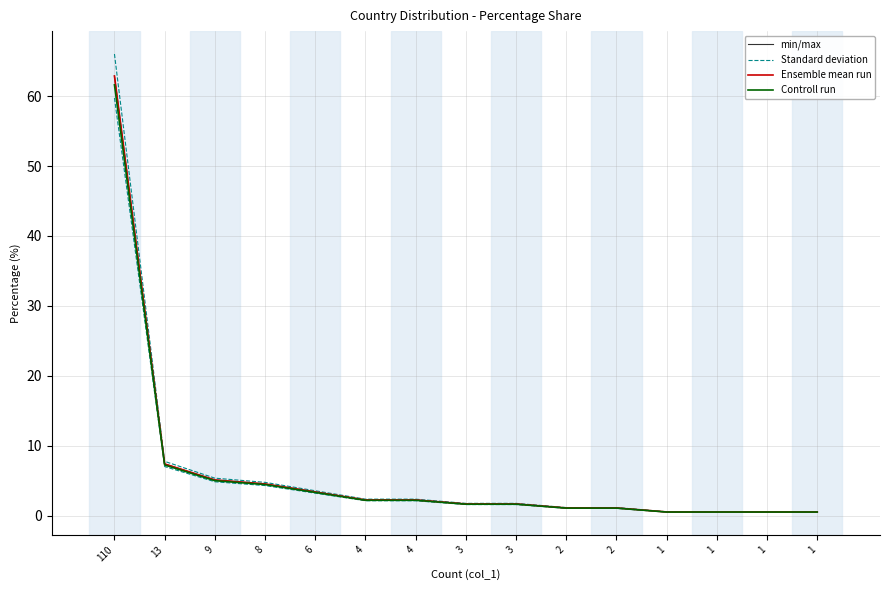

Which has a higher value, 1 or 1?

1